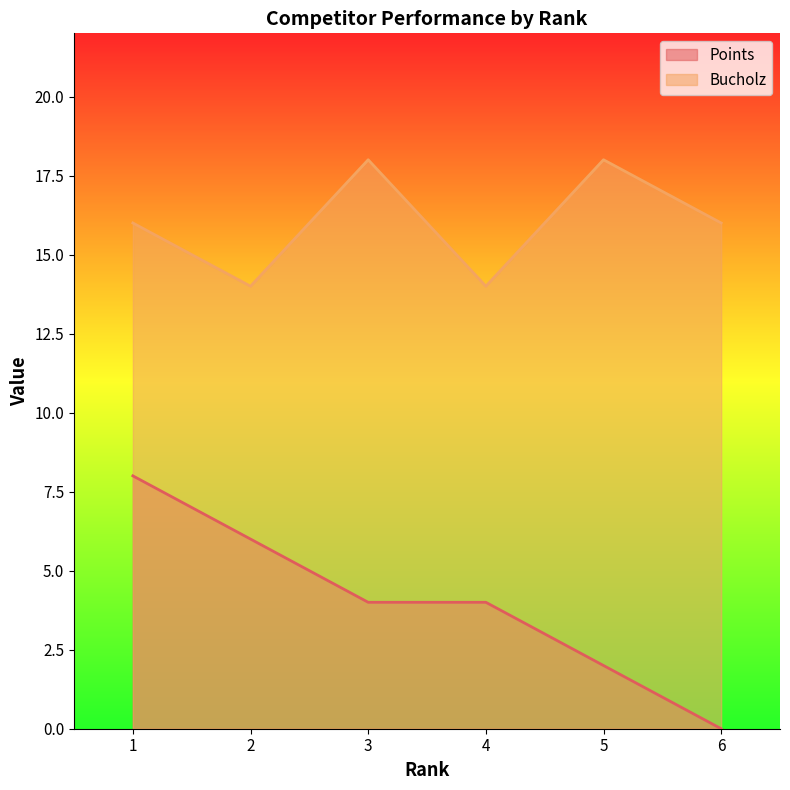

What are all the series names shown in the legend?

Points, Bucholz